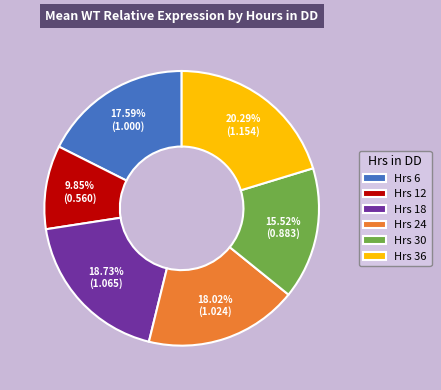

Is Hrs 36 the majority of the pie?

No